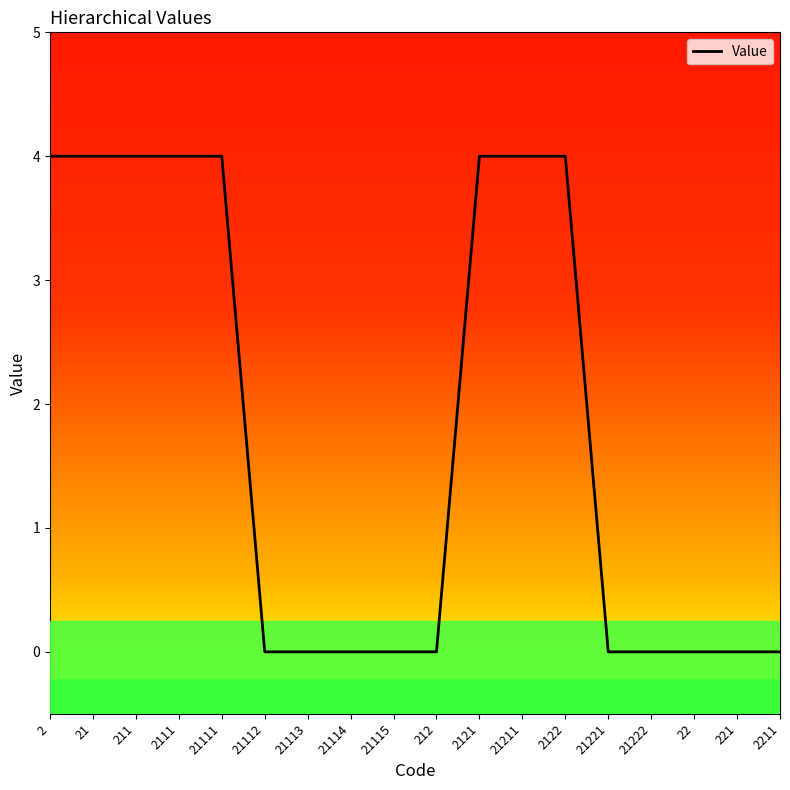

The value at 21115 is 3. True or false?

False